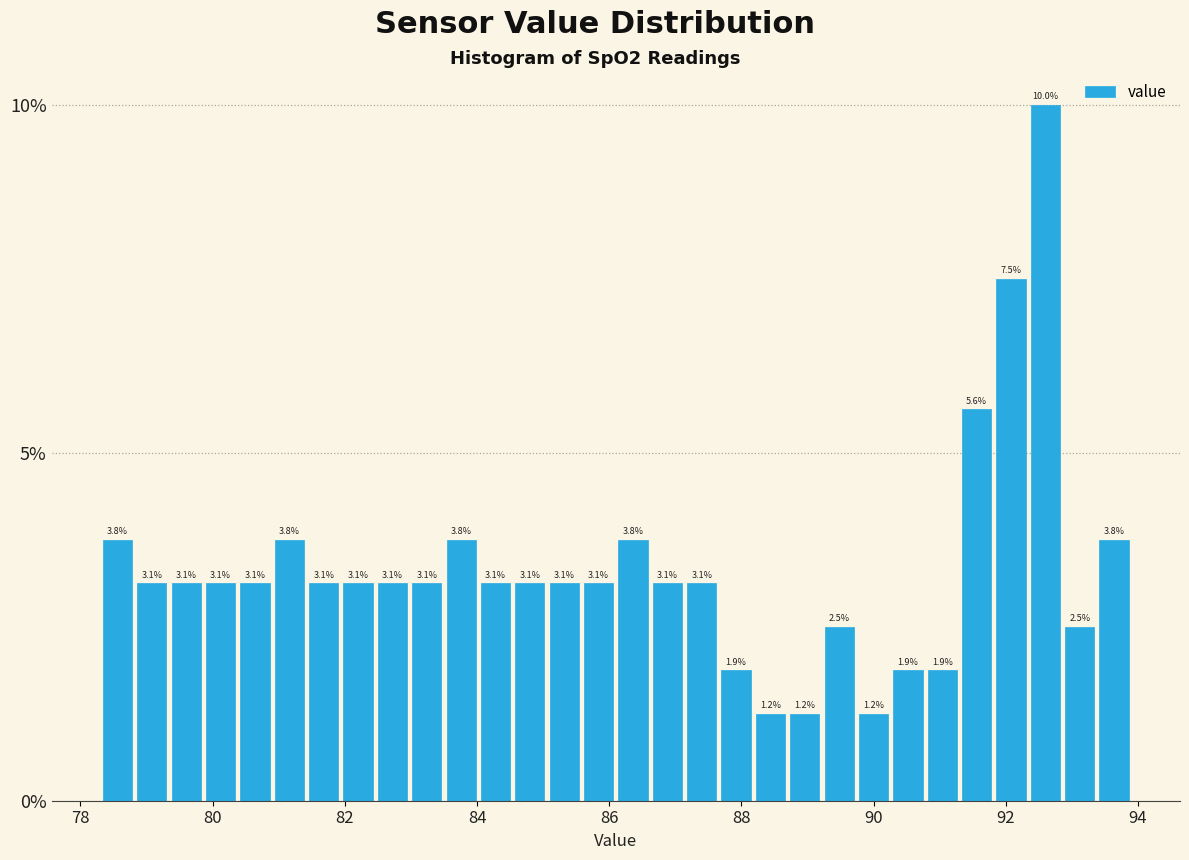

Read against the x-axis, roughly where is the centre of the tallest bar?

92.6